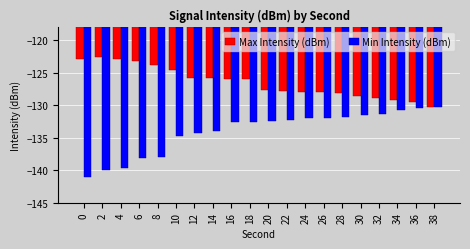

How many bars are there in each group?

2